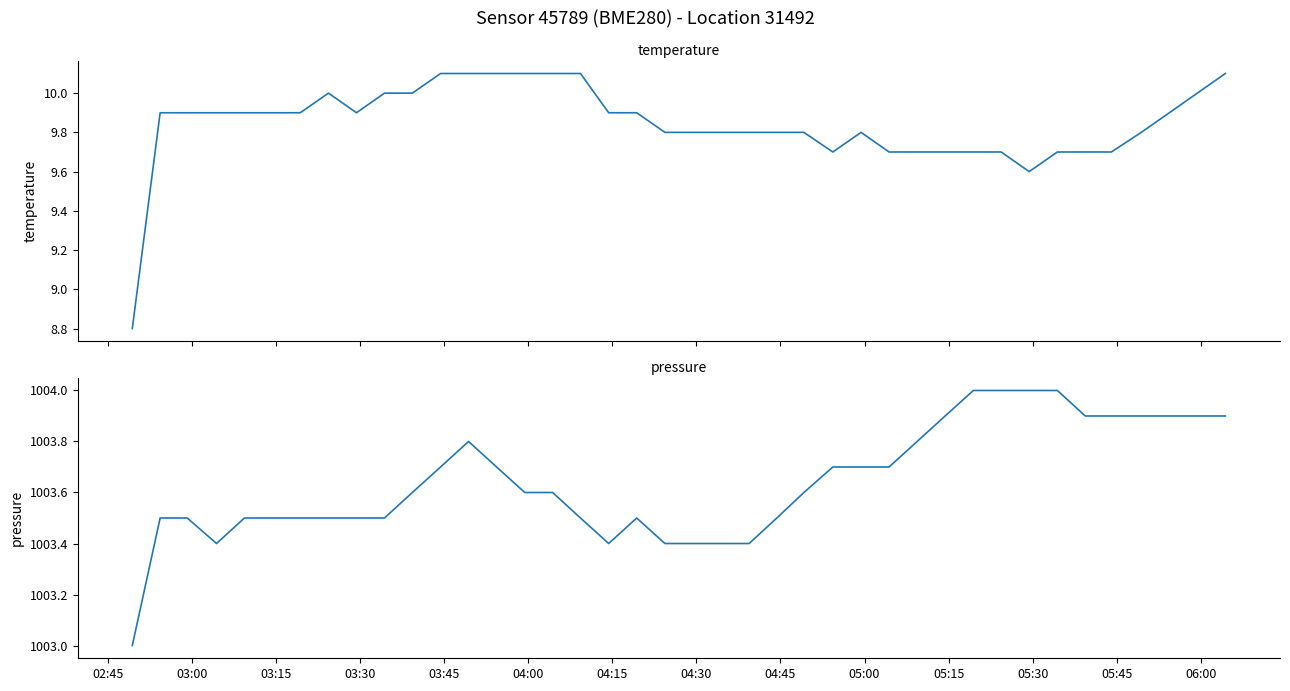

At which category does the chart reach its minimum across all series?

02:45